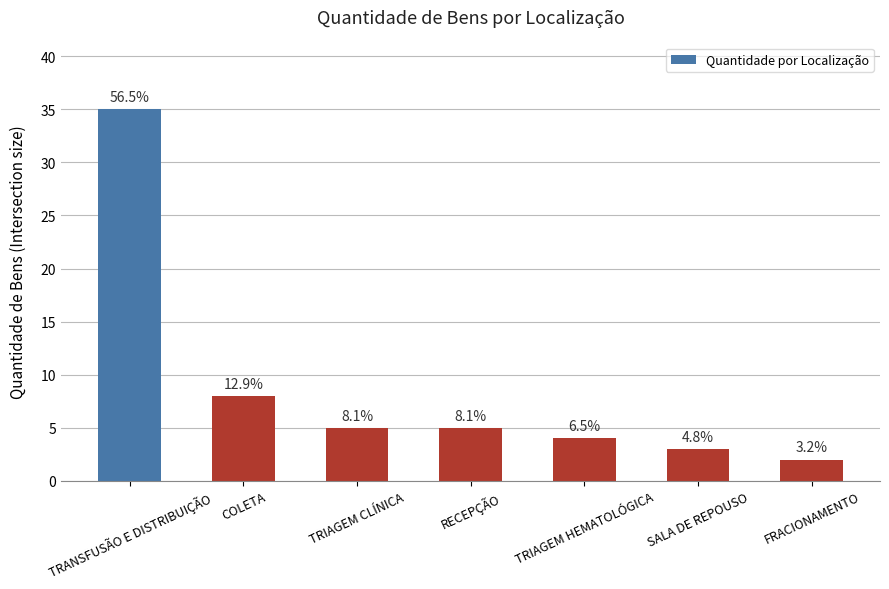

The value at FRACIONAMENTO is 3. True or false?

False